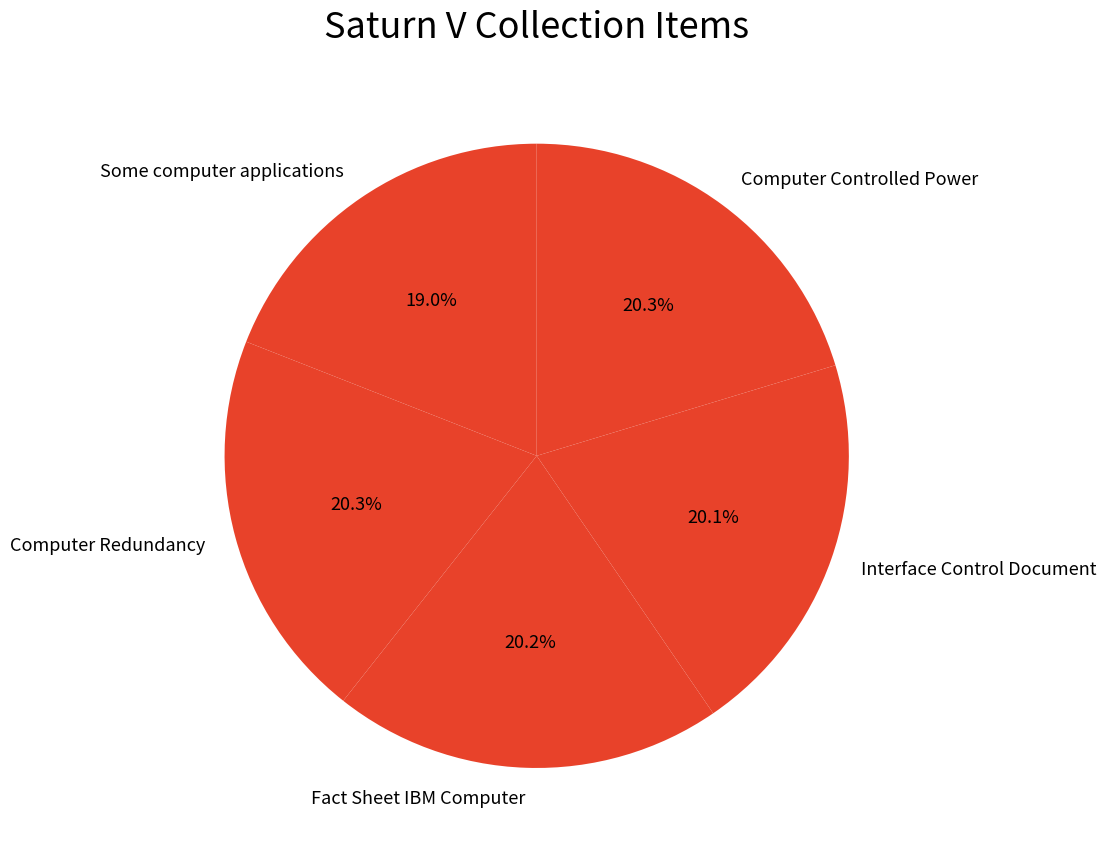

To the nearest percent, what is the combined percentage of Some computer applications and Fact Sheet IBM Computer?

39%